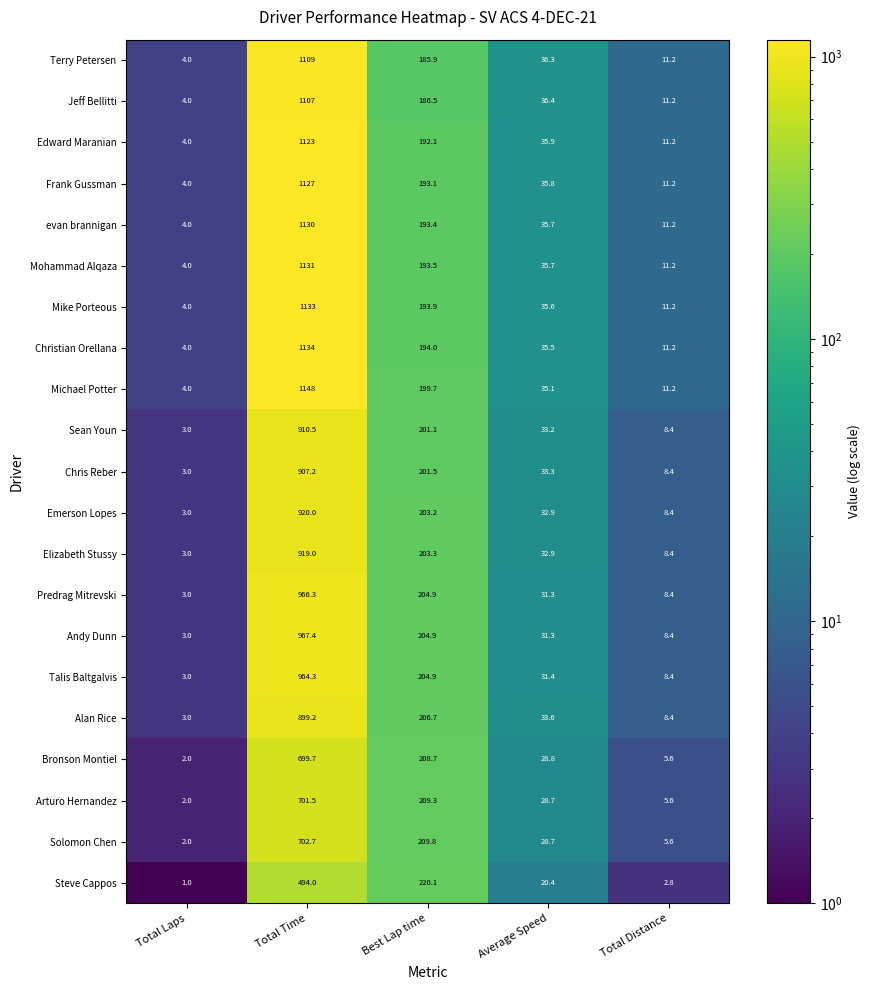

Which series has the widest spread of values?

Michael Potter